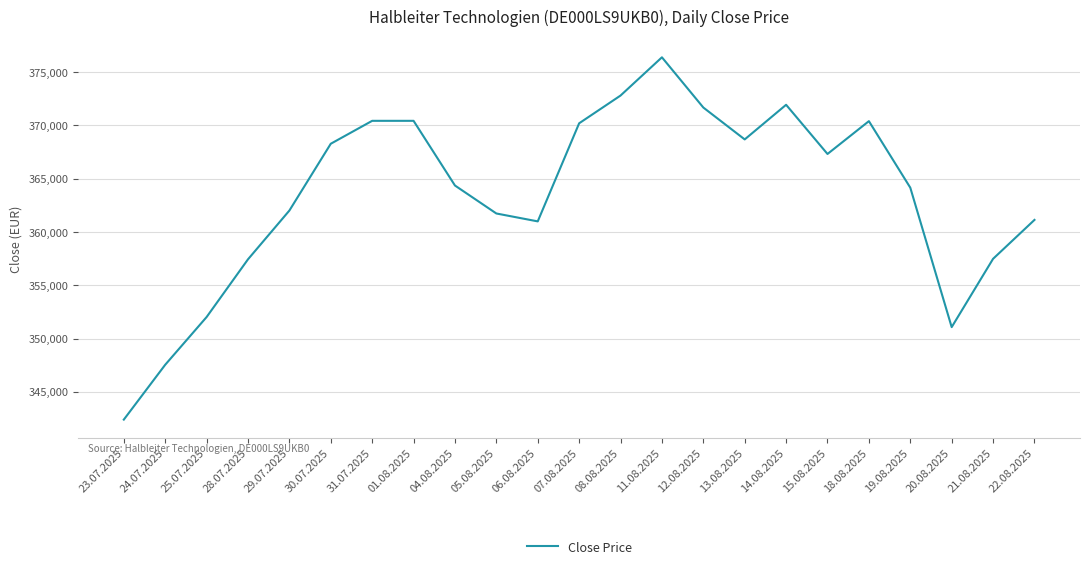

What is the smallest value displayed?

342387